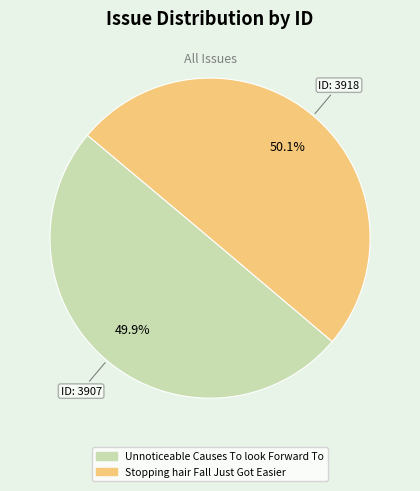

What percentage is NOT represented by Stopping hair Fall Just Got Easier?

49.9%